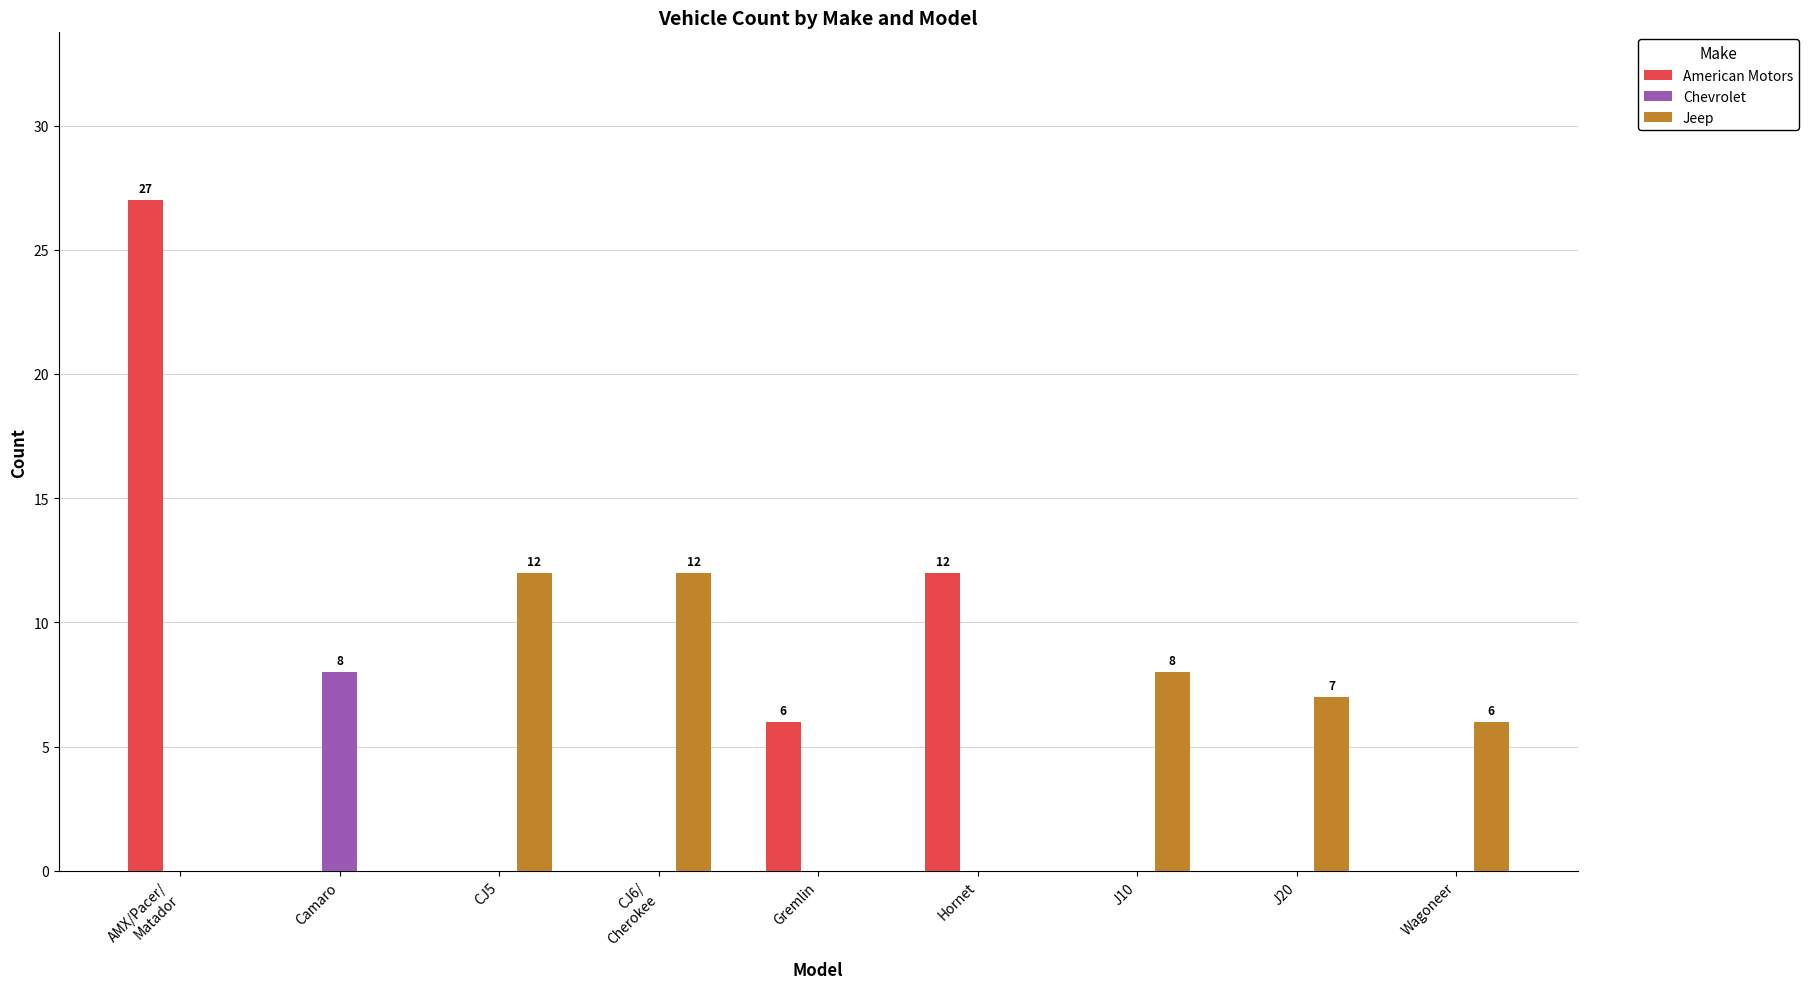

Is the value of Jeep at J20 greater than the value of American Motors at CJ6/
Cherokee?

Yes